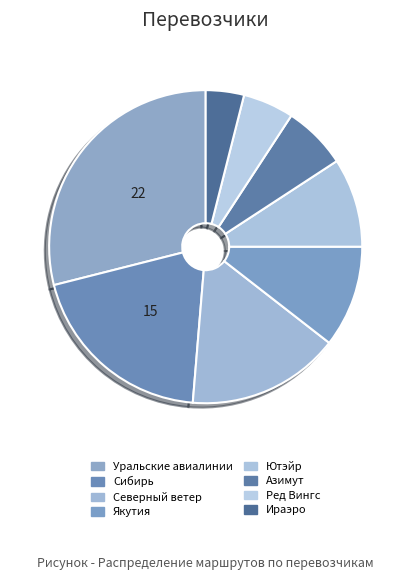

To the nearest percent, what is the difference between the Ютэйр and Ред Вингс slice percentages?

4%